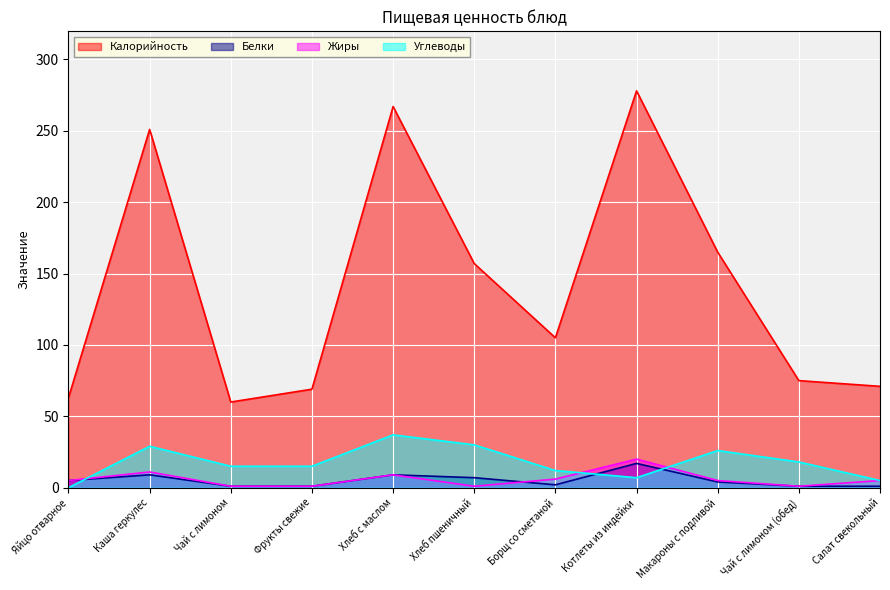

The value of Углеводы at Салат свекольный is 1. True or false?

False